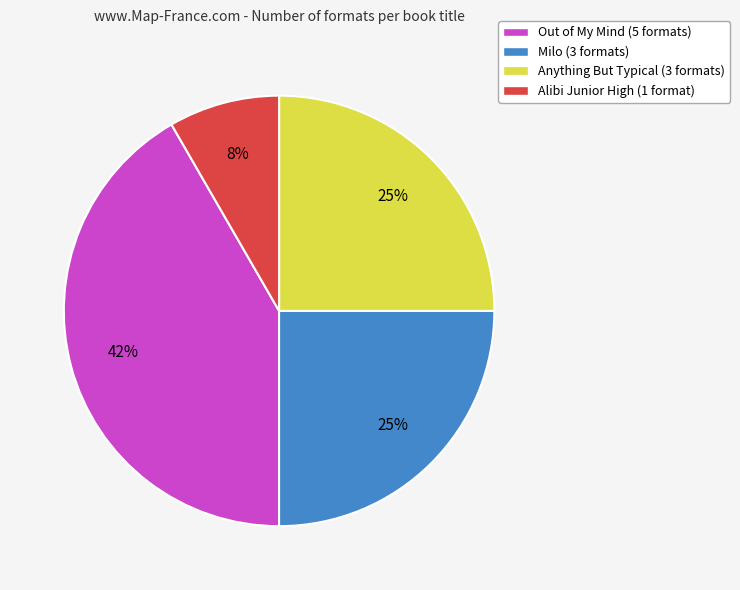

To the nearest percent, what is the combined percentage of Alibi Junior High (1 format) and Anything But Typical (3 formats)?

33%